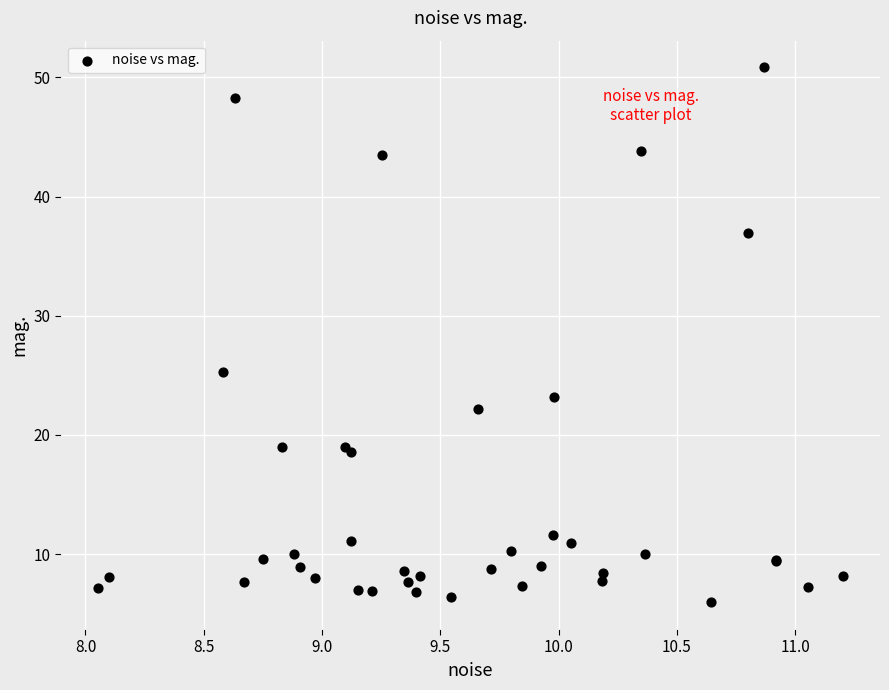

What Y value in the scatter plot is closest to 28?

25.3